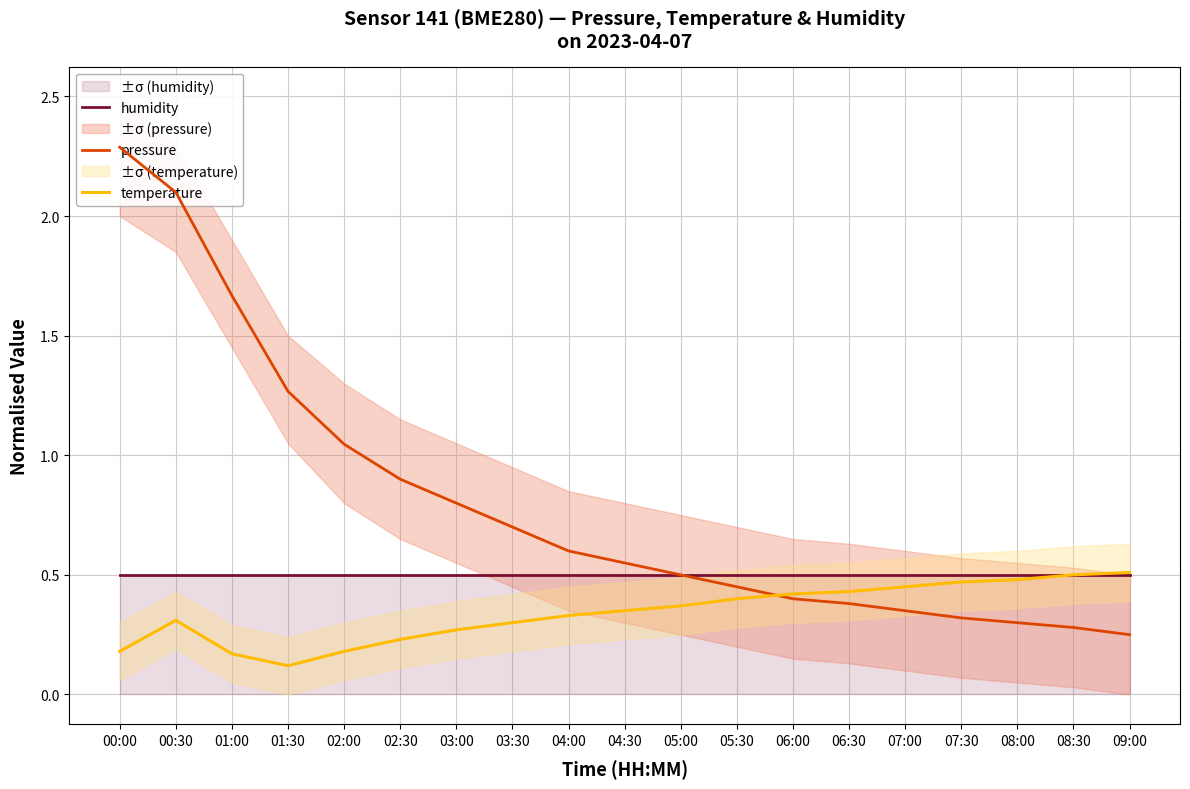

Reading left to right, list all the values displayed in this chart.

humidity: 0.5	0.5	0.5	0.5	0.5	0.5	0.5	0.5	0.5	0.5	0.5	0.5	0.5	0.5	0.5	0.5	0.5	0.5	0.5
pressure: 2.3	2.1	1.7	1.3	1.0	0.9	0.8	0.7	0.6	0.6	0.5	0.5	0.4	0.4	0.3	0.3	0.3	0.3	0.2
temperature: 0.2	0.3	0.2	0.1	0.2	0.2	0.3	0.3	0.3	0.4	0.4	0.4	0.4	0.4	0.5	0.5	0.5	0.5	0.5